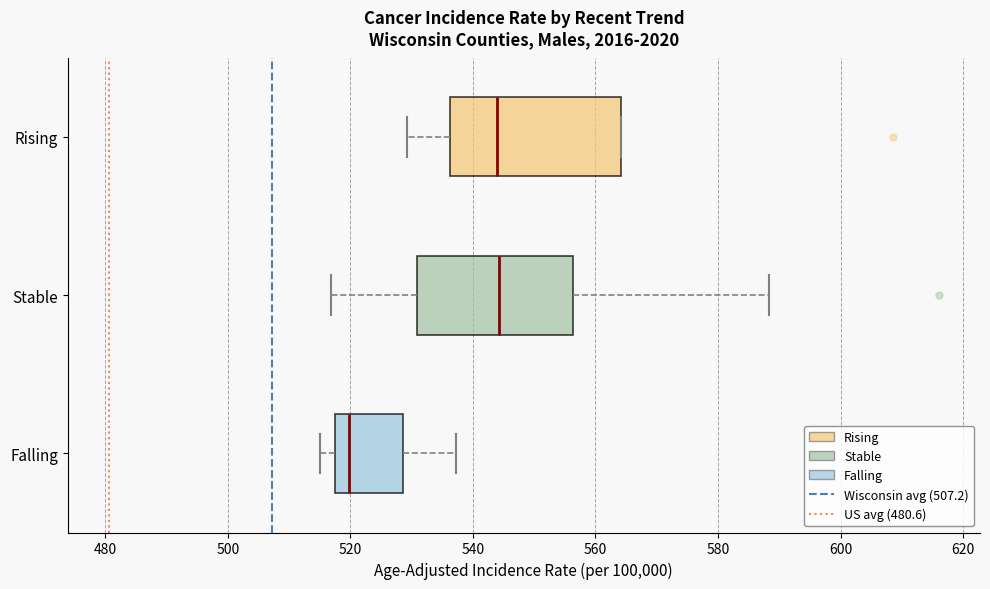

Reading bottom to top, read every box against the x-axis: the position of its median line, the range the box covers, and the ends of its whiskers. The values are not printed on the chart, so give them approximately, as read against the axis.

Falling: median 520, box 518 to 528, whiskers 516 to 538
Stable: median 544, box 530 to 556, whiskers 516 to 588
Rising: median 544, box 536 to 564, whiskers 530 to 564